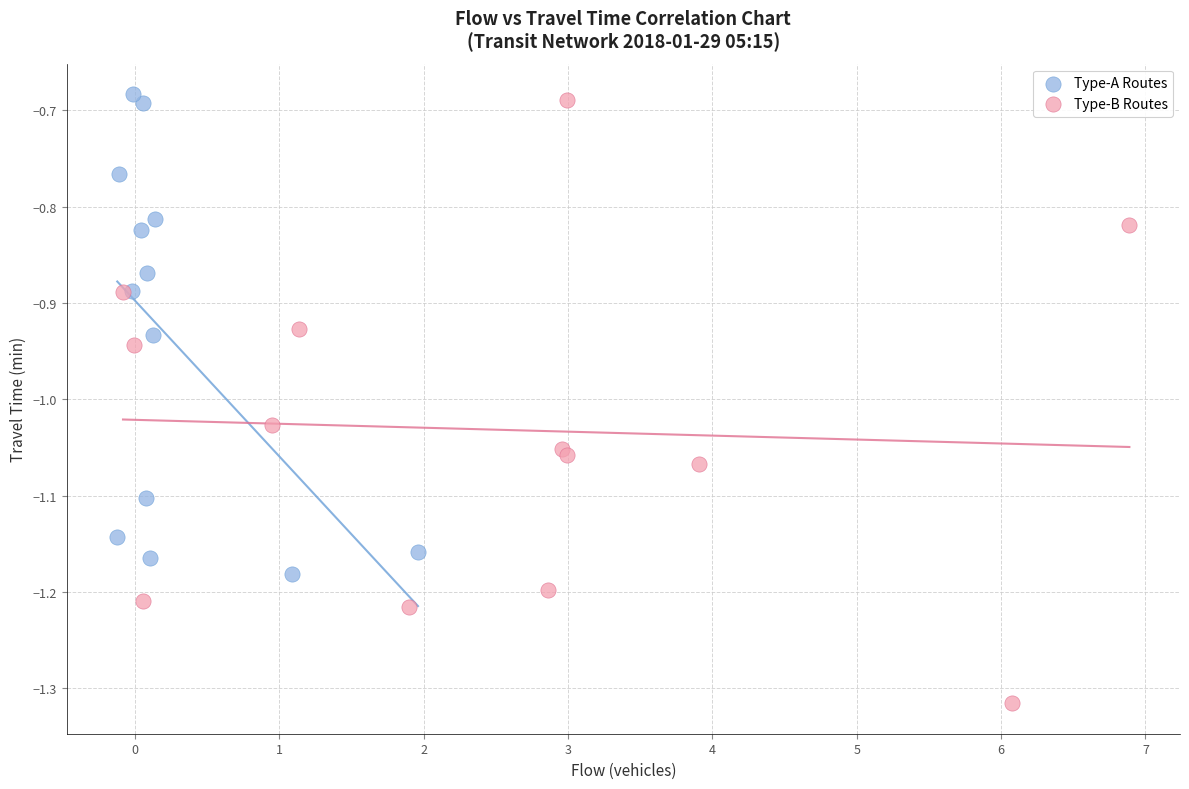

What are all the series names shown in the legend?

Type-A Routes, Type-B Routes